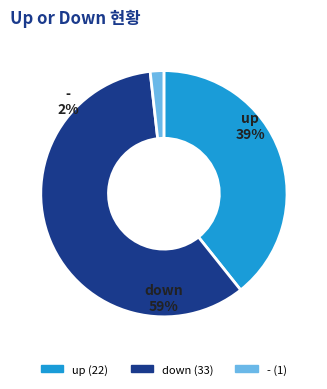

Combined, what portion of the pie is up and down?

98.2%